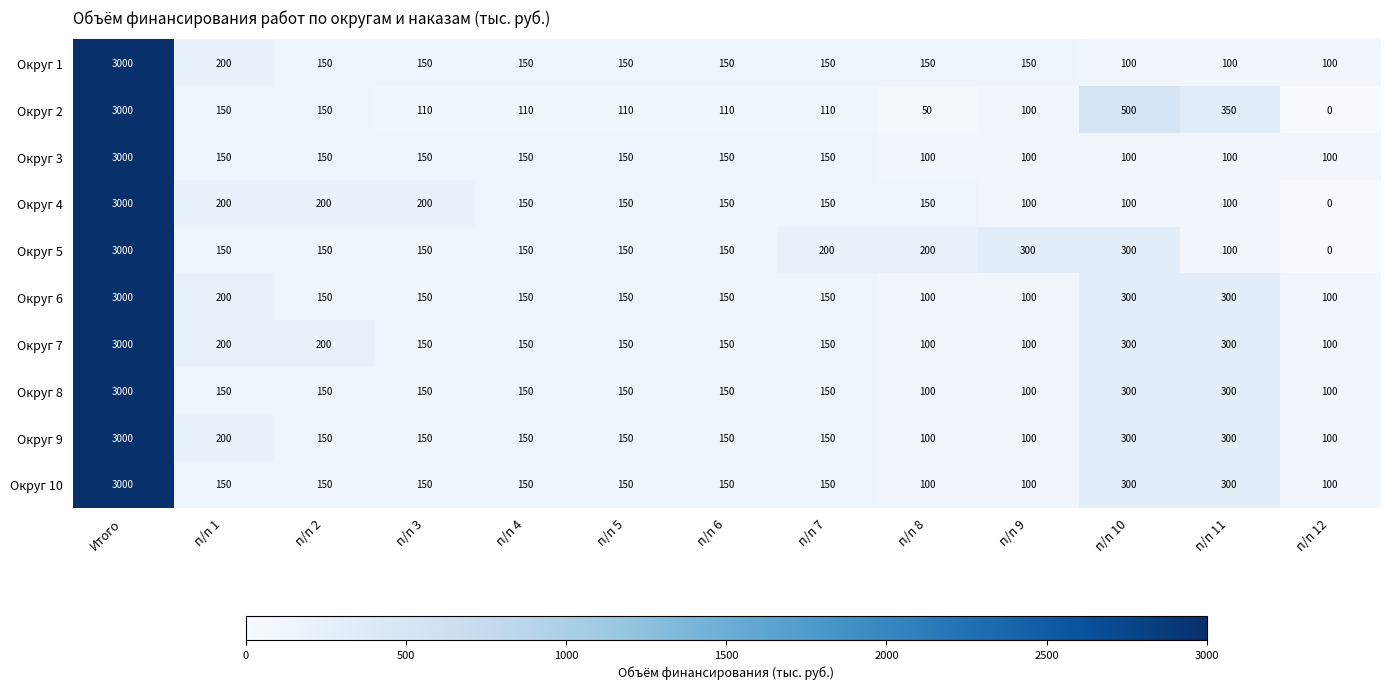

At which label does Округ 3 first exceed 150?

Итого